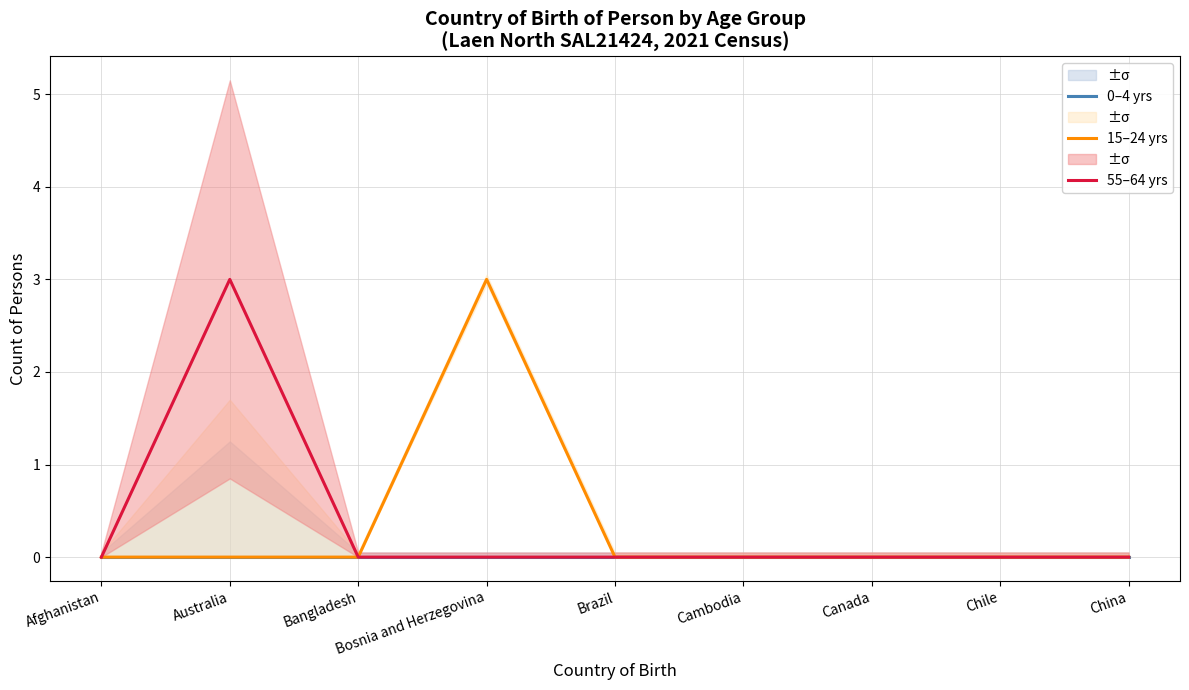

What is the label of the 4th point from the left?

Bosnia and Herzegovina